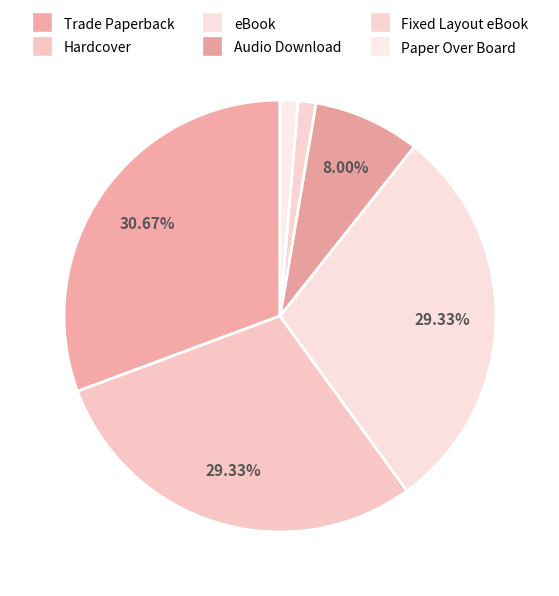

Combined, do Fixed Layout eBook and eBook account for over 50%?

No